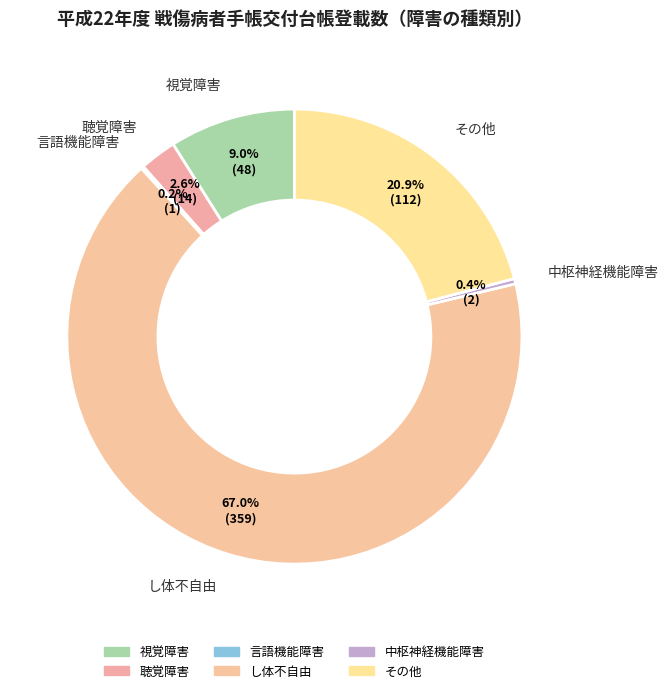

What is the largest slice in the pie chart?

し体不自由